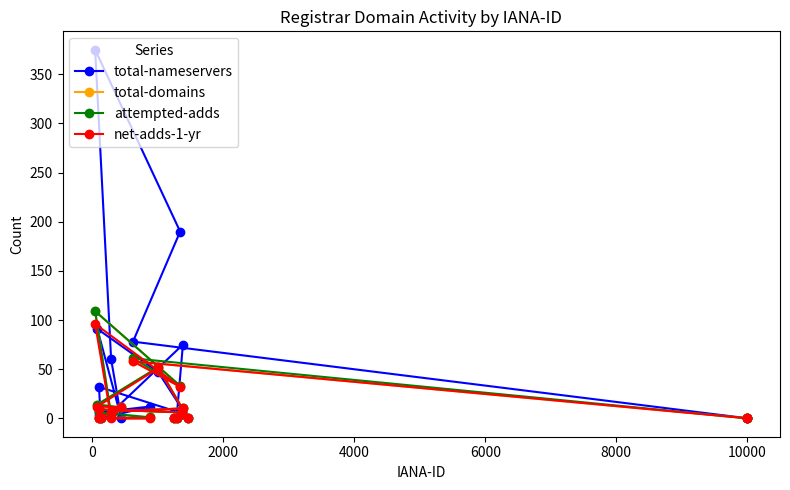

Which series has the largest range (max minus min)?

total-nameservers